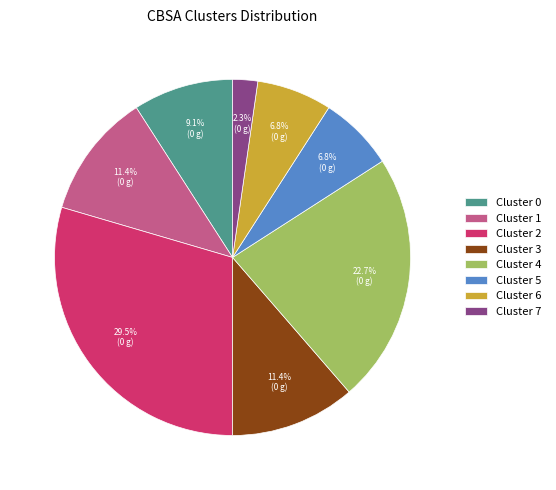

Count the number of slices in the pie.

8